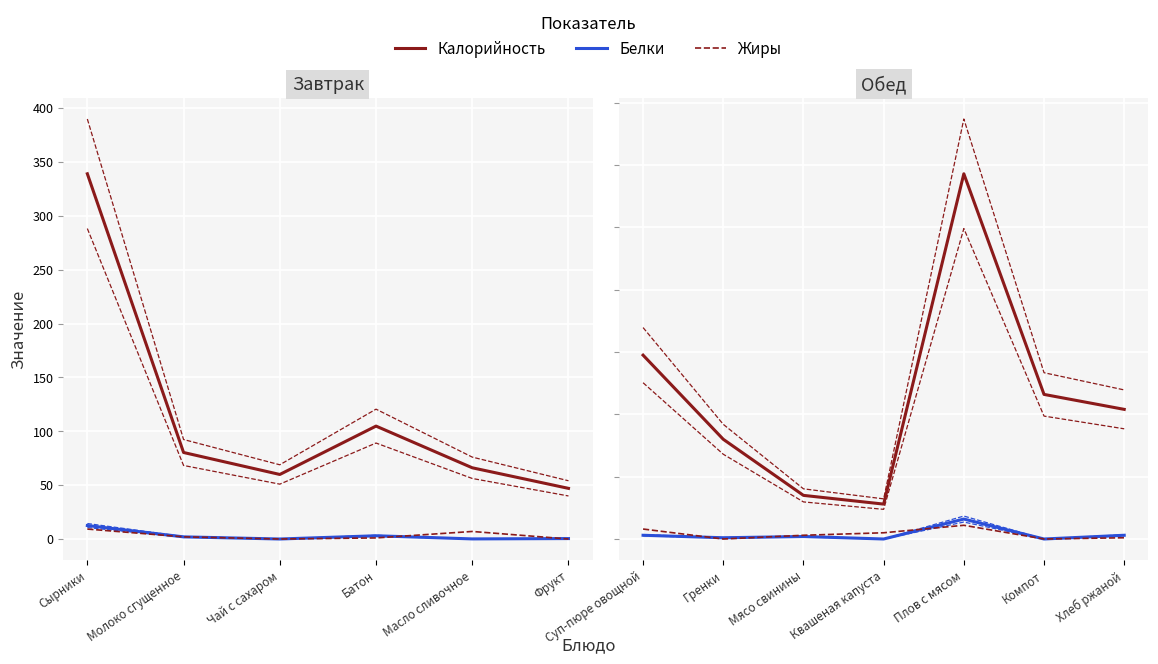

Does the chart display data point markers on the line(s)?

No